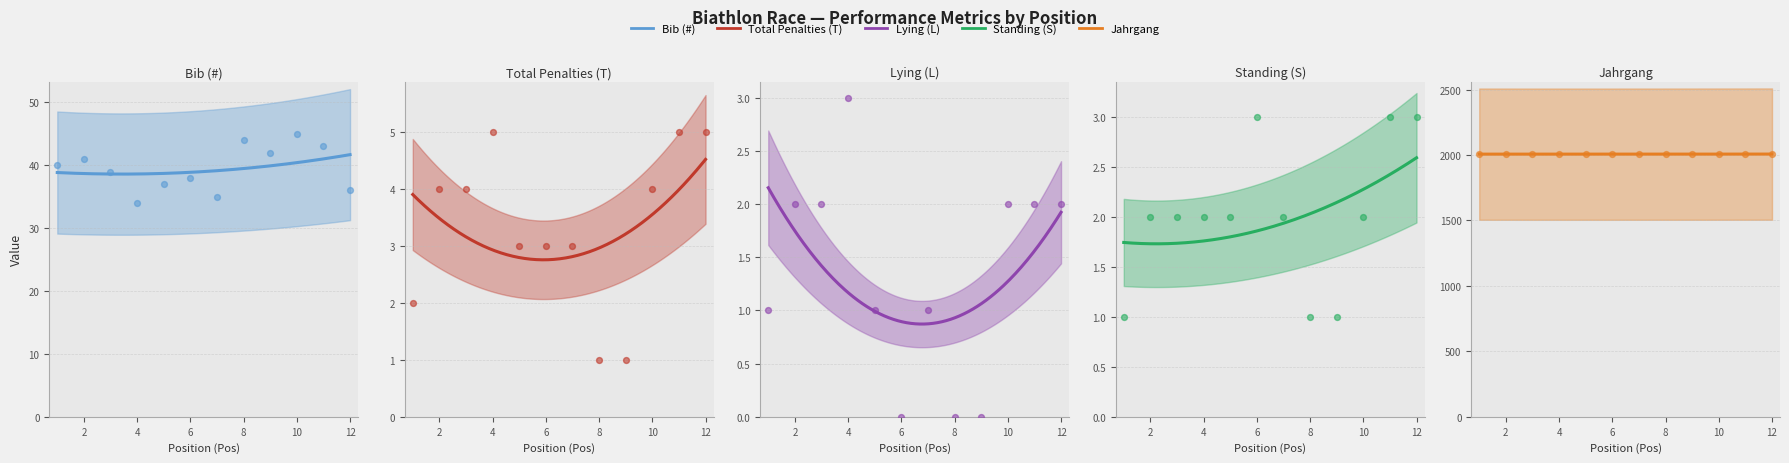

What is the total value across all series at 3?

2053